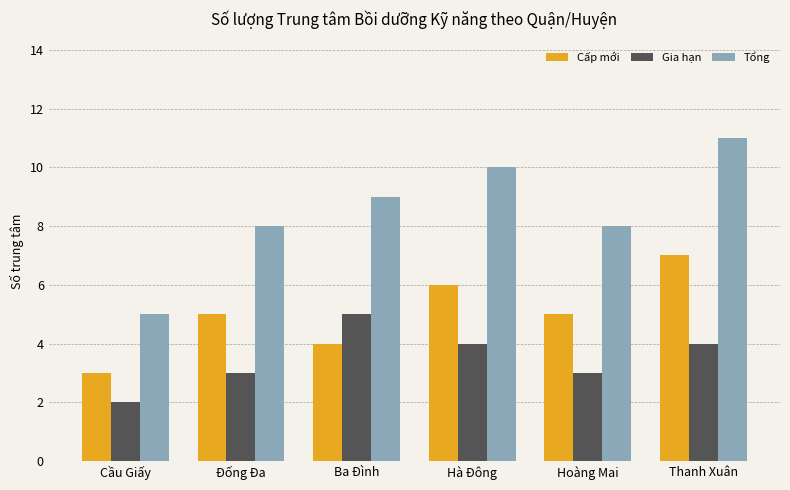

Rank the series at Ba Đình from highest to lowest value.

Tổng, Gia hạn, Cấp mới